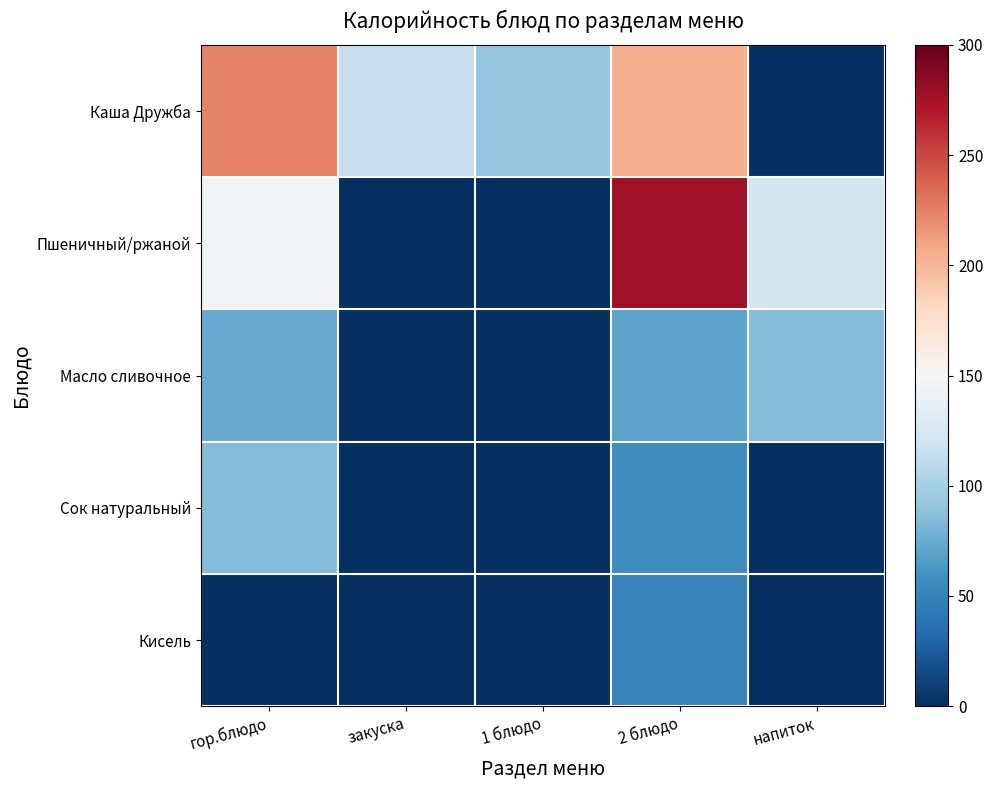

What is the maximum value shown in the chart?

277.3